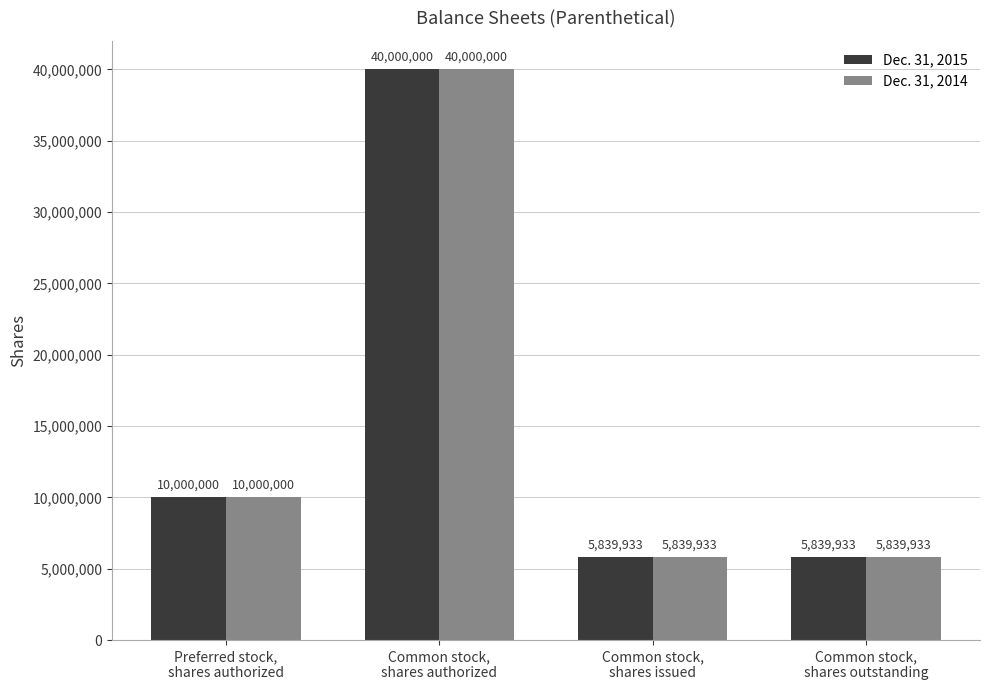

What is the sum of the Dec. 31, 2014 values at Common stock,
shares authorized and Preferred stock,
shares authorized?

50000000